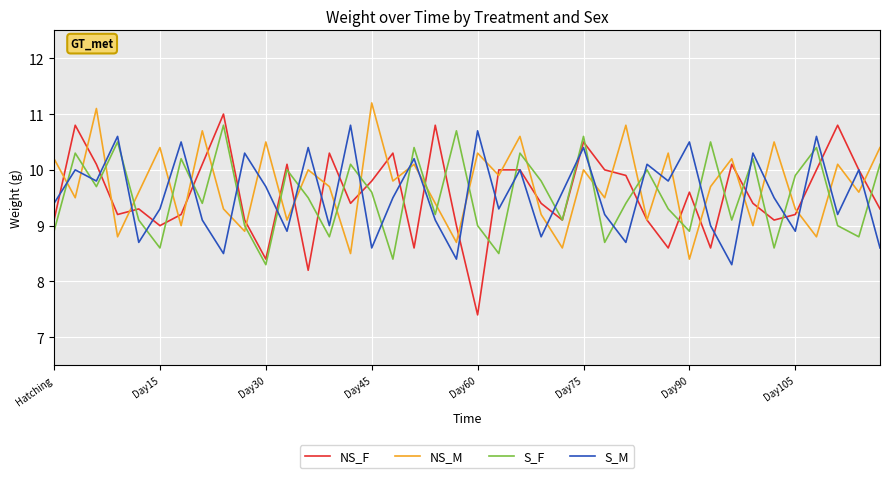

Which series ends up on top after the final intersection of NS_F and S_F?

S_F